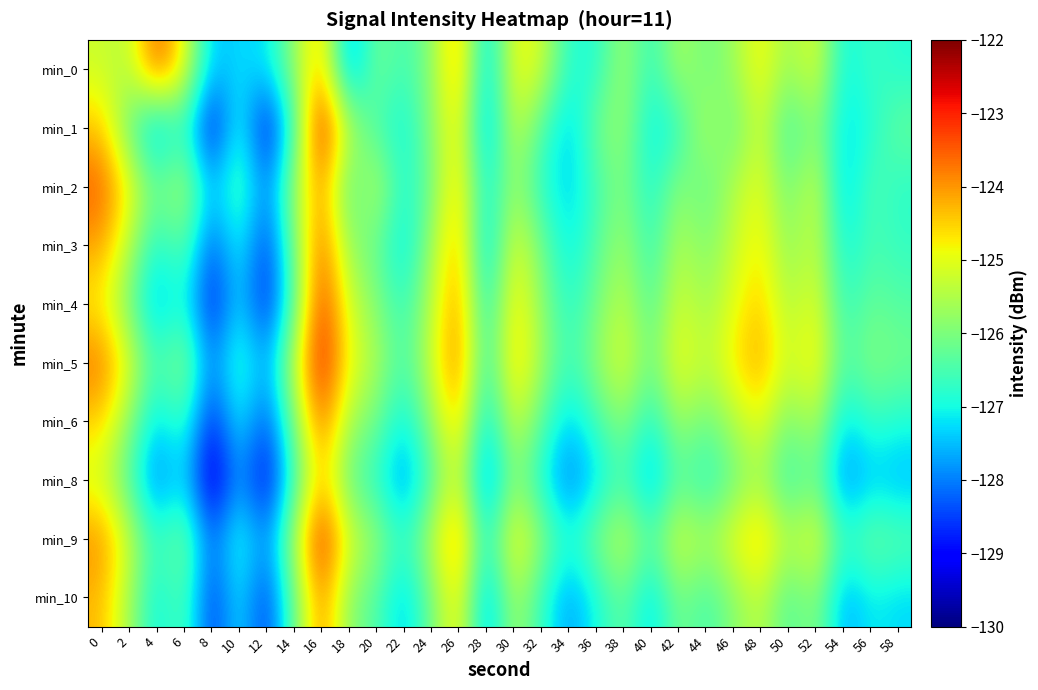

At which category is the sum across all series the highest?

16